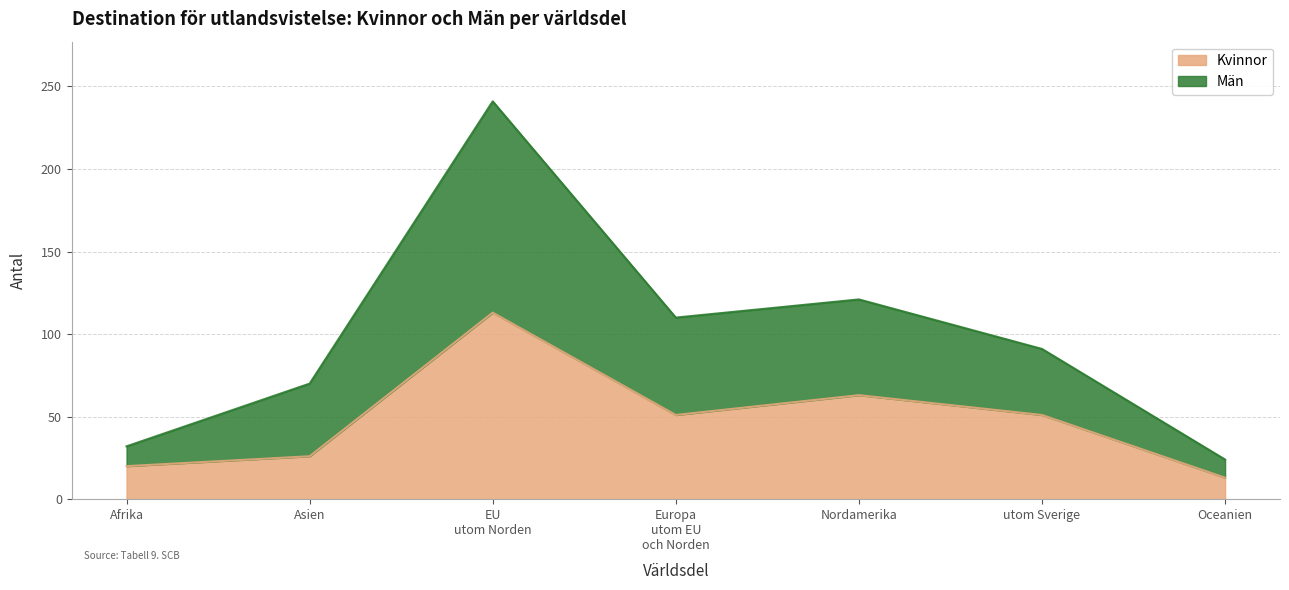

True or false: Män has a value of 382 at EU utom Norden.

False